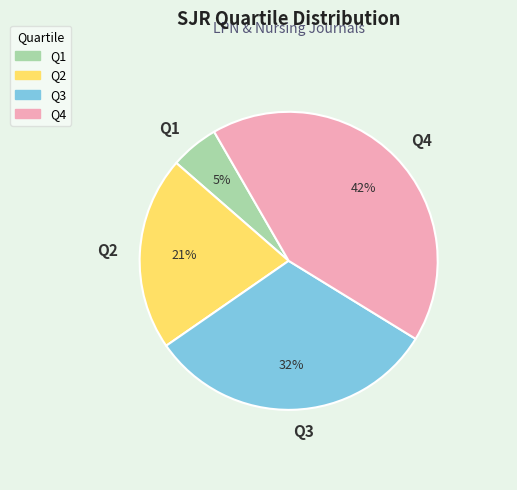

To the nearest percent, what is the difference between the largest and smallest slice percentages?

37%